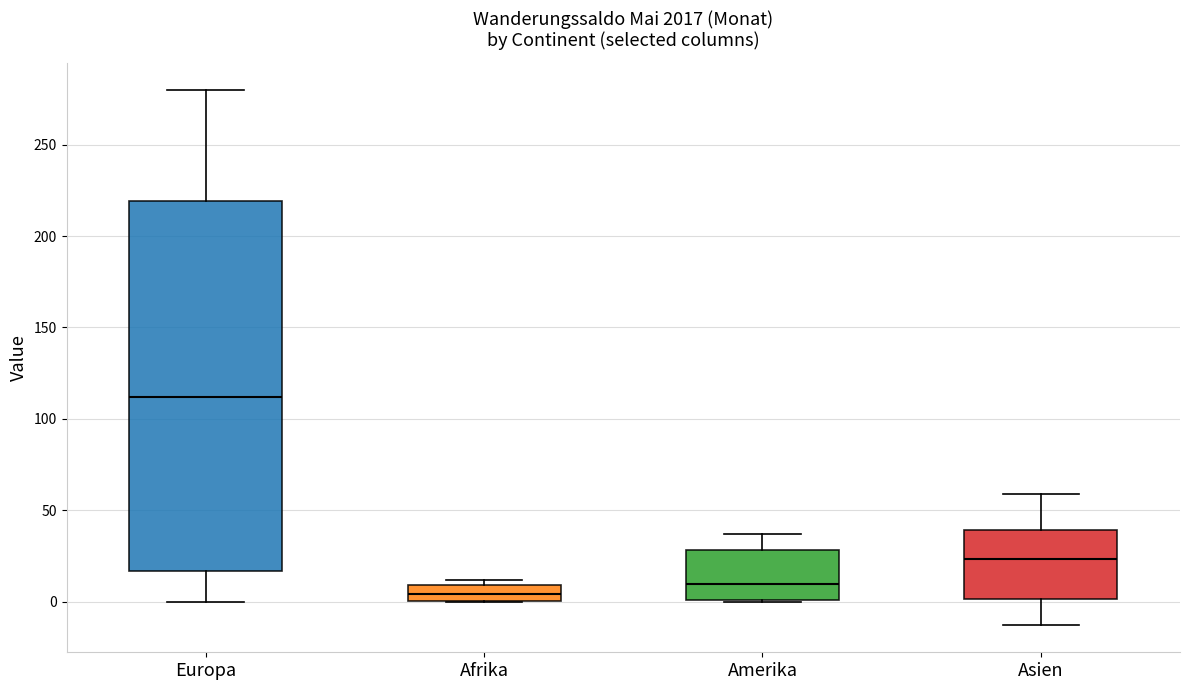

Reading left to right, transcribe this box plot: for each box, give where its median line is, the range the box spans, and where its two whiskers end, as read against the y-axis. The values are not printed on the chart, so give them approximately, as read against the axis.

Europa: median 110, box 15 to 220, whiskers 0 to 280
Afrika: median 5, box 0 to 10, whiskers 0 to 10 (just above the box's upper edge)
Amerika: median 10, box 0 to 30, whiskers 0 to 35
Asien: median 25, box 0 to 40, whiskers -15 to 60